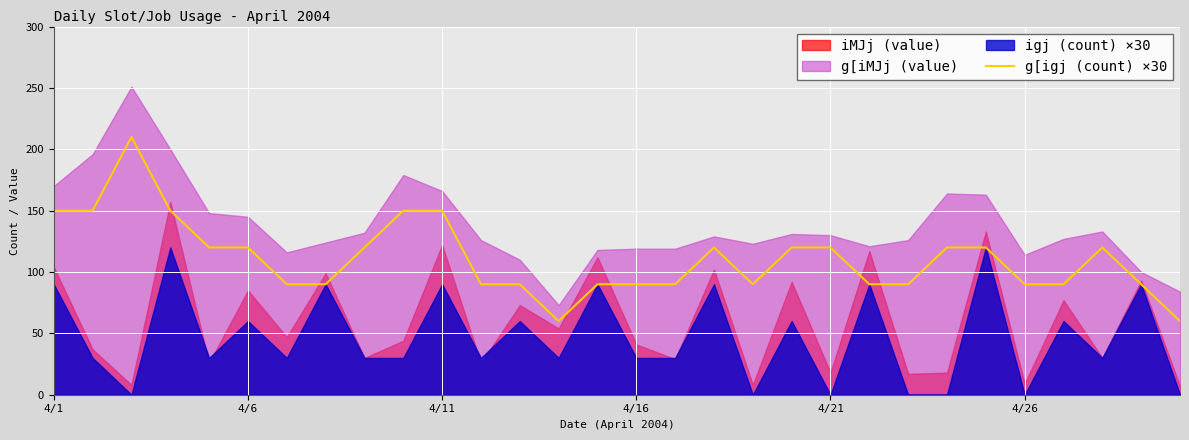

True or false: the data has more than 0 interior local peaks.

True